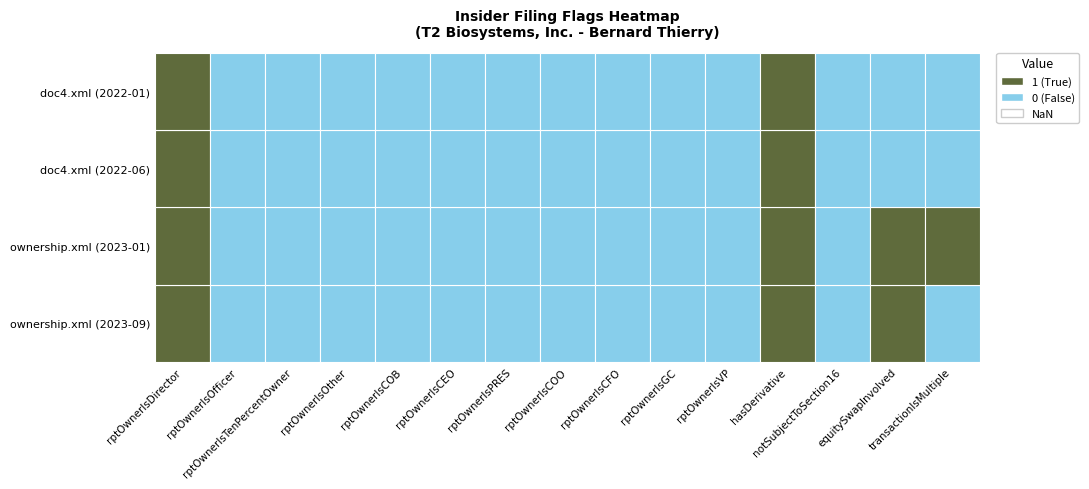

How many ownership.xml (2023-09) values are between 0 and 1?

15